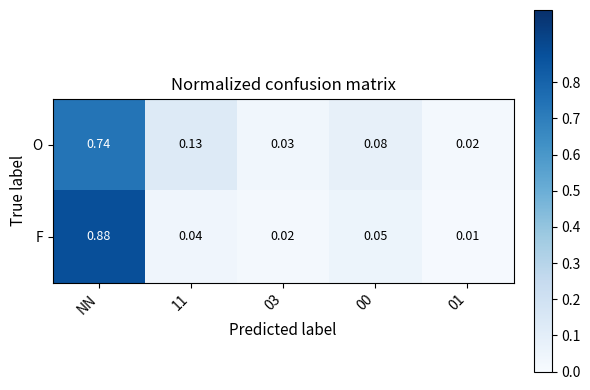

Which series changed the most between NN and 03?

F